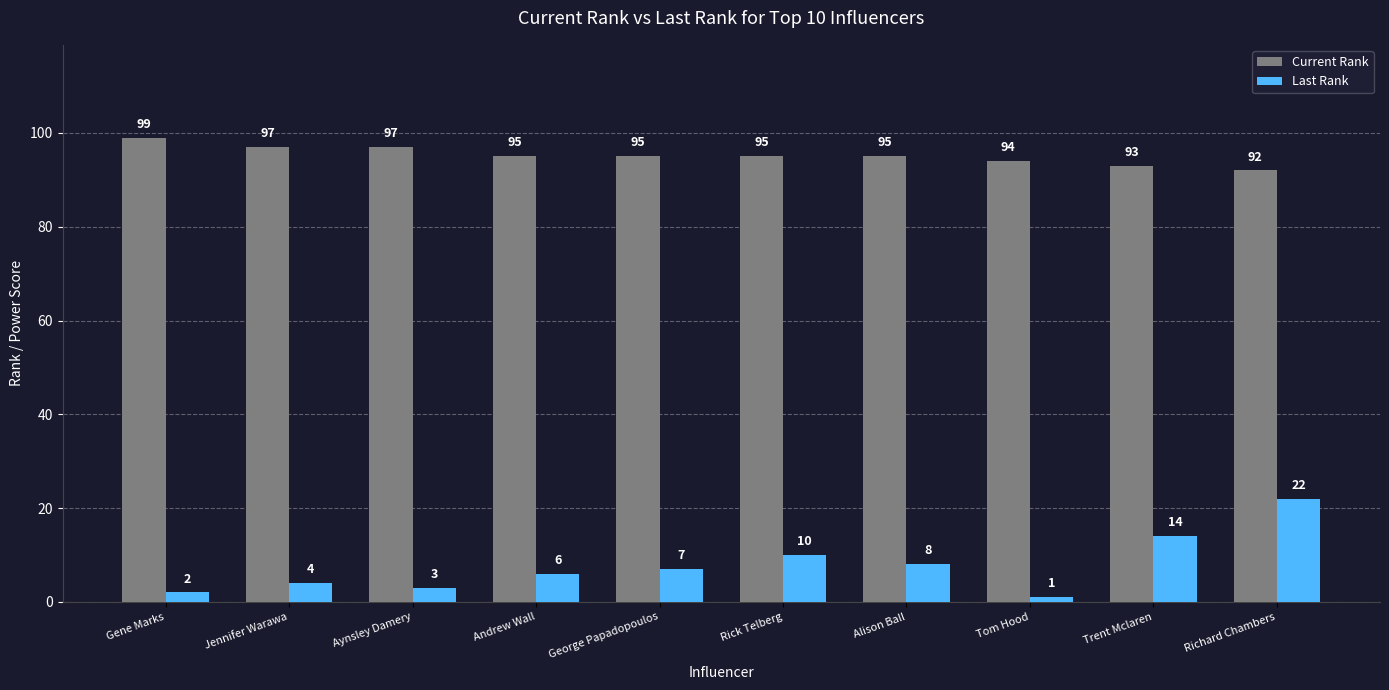

How many data points in Last Rank are less than 7?

5